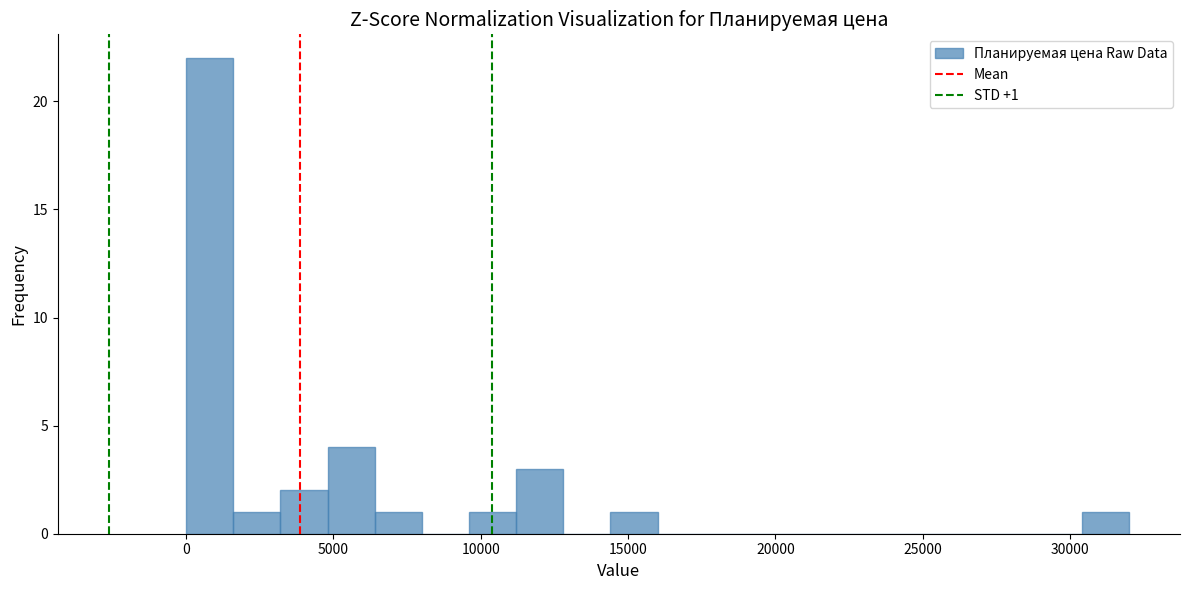

Around what value on the x-axis is the tallest bar? Give the approximate position of its centre, as read against the axis.

1000